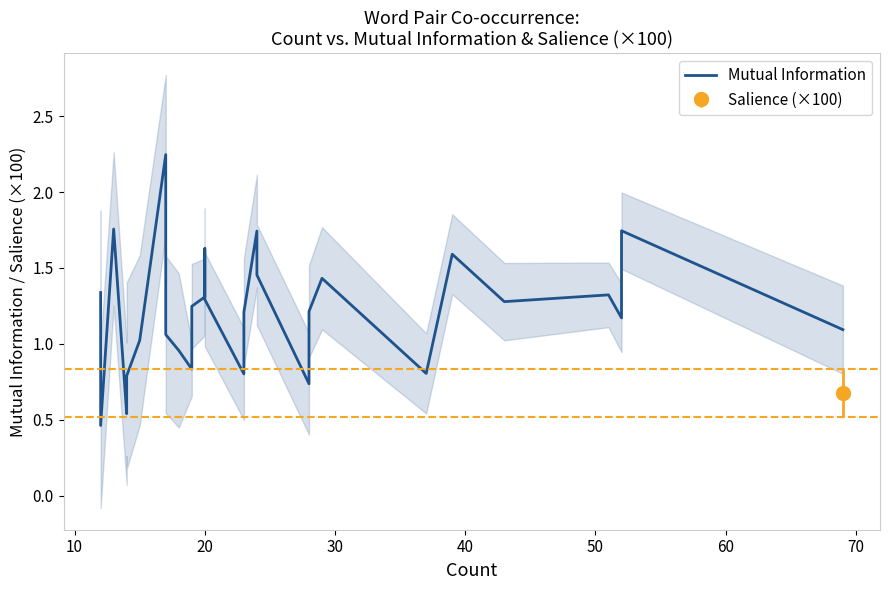

How many points are higher than both their immediate neighbors (excluding endpoints)?

8